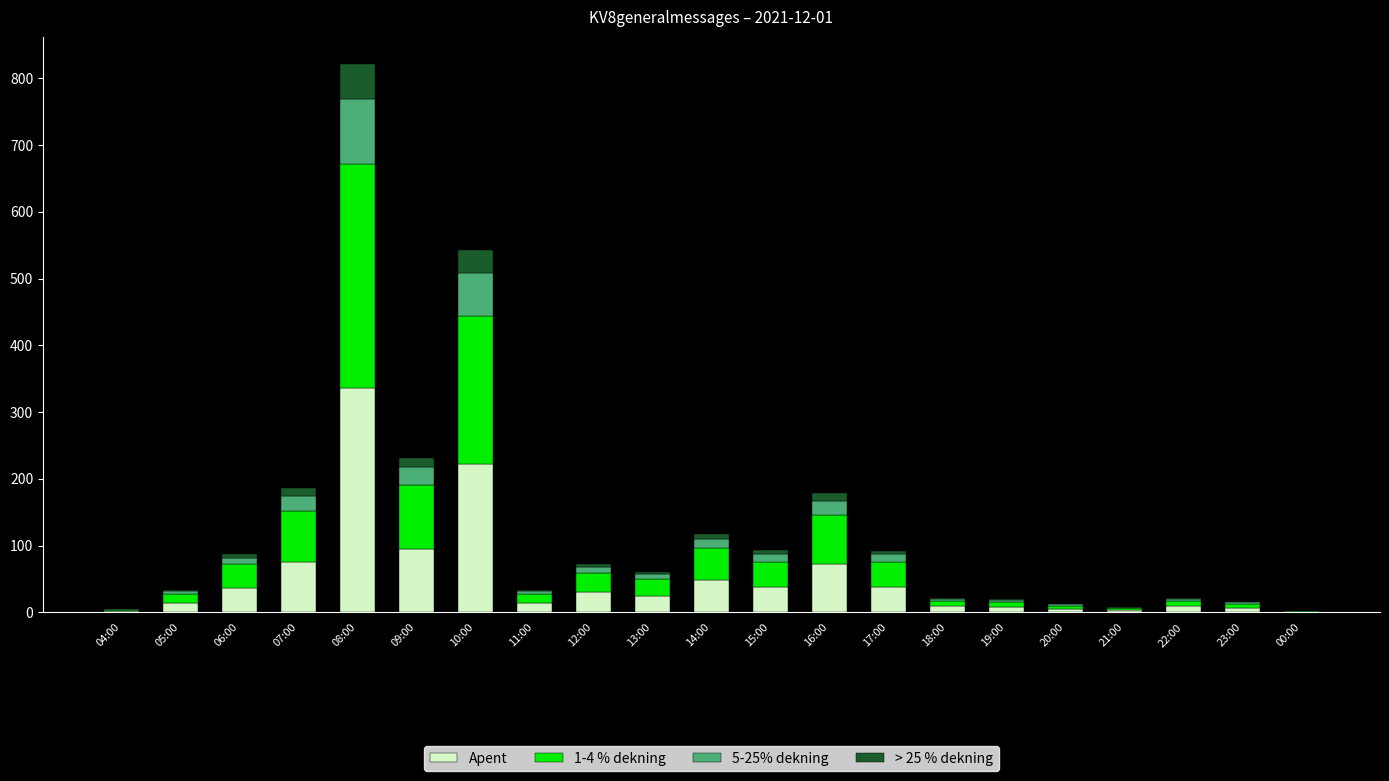

What is the maximum value for Apent?

336